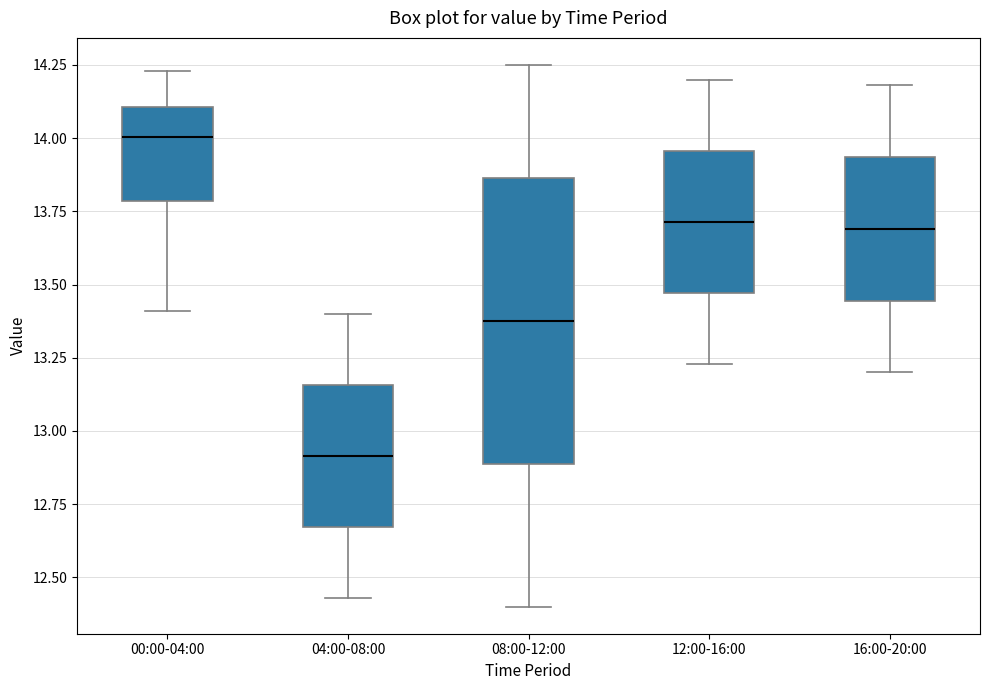

Reading left to right, transcribe this box plot: for each box, give where its median line is, the range the box spans, and where its two whiskers end, as read against the y-axis. The values are not printed on the chart, so give them approximately, as read against the axis.

00:00-04:00: median 14.00, box 13.80 to 14.10, whiskers 13.40 to 14.25
04:00-08:00: median 12.90, box 12.65 to 13.15, whiskers 12.45 to 13.40
08:00-12:00: median 13.40, box 12.90 to 13.85, whiskers 12.40 to 14.25
12:00-16:00: median 13.70, box 13.45 to 13.95, whiskers 13.25 to 14.20
16:00-20:00: median 13.70, box 13.45 to 13.95, whiskers 13.20 to 14.20